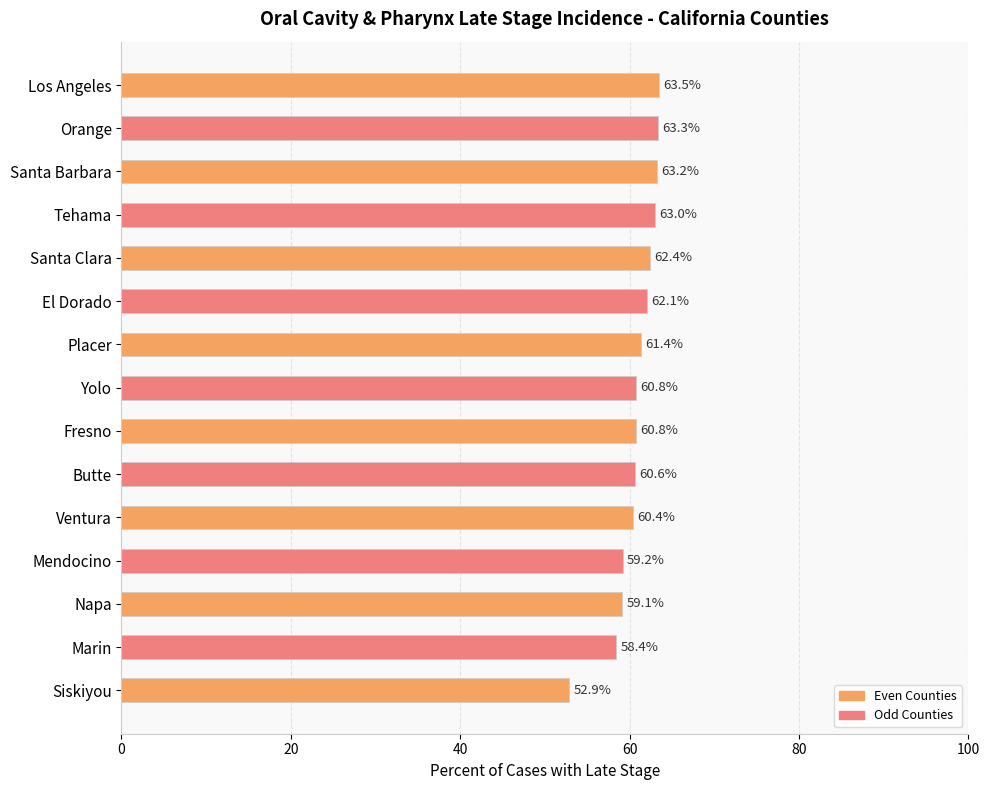

Is it true that the value at Yolo is 60.8?

True